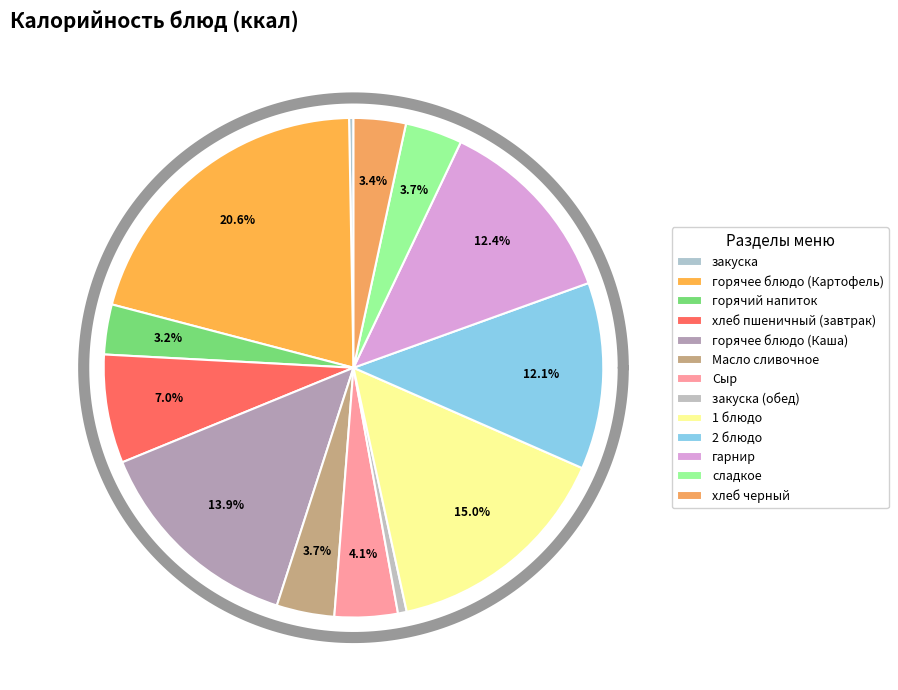

Is it true that хлеб пшеничный (завтрак) is 7% of the pie?

True